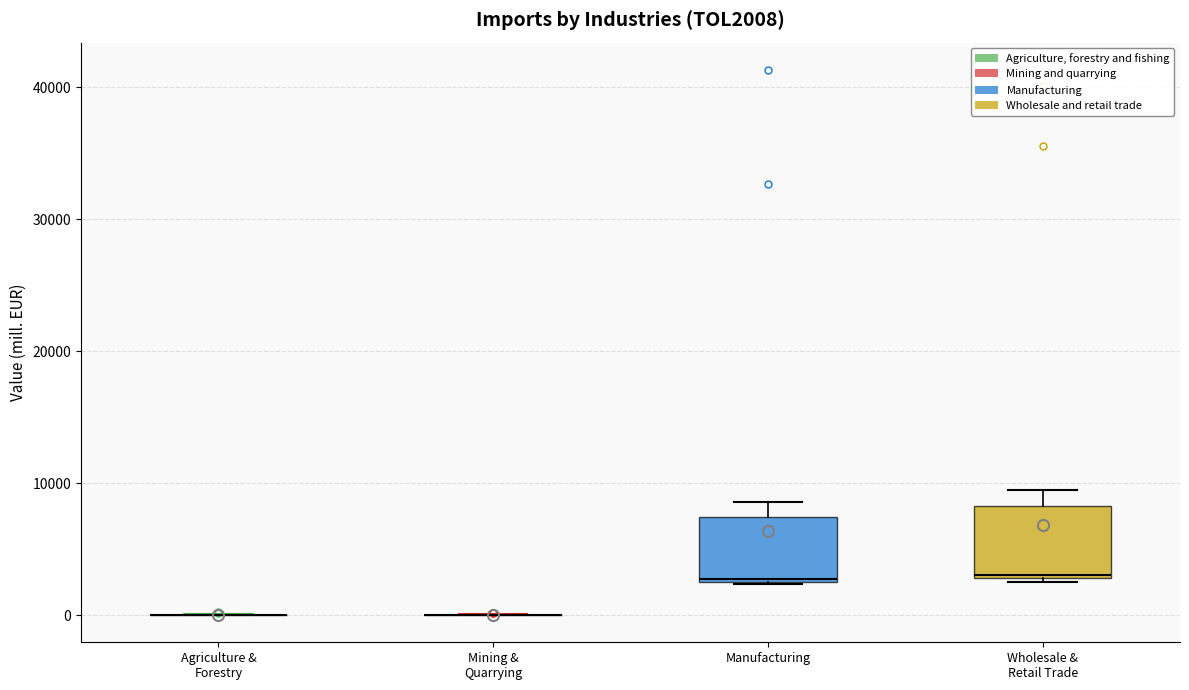

Reading left to right, read every box against the y-axis: the position of its median line, the range the box covers, and the ends of its whiskers. The values are not printed on the chart, so give them approximately, as read against the axis.

Agriculture & Forestry: box collapsed to a line at 0, whiskers 0 to 0
Mining & Quarrying: box collapsed to a line at 0, whiskers 0 to 0
Manufacturing: median 3000, box 3000 to 7000, whiskers 2000 to 9000
Wholesale & Retail Trade: median 3000, box 3000 to 8000, whiskers 3000 to 9000